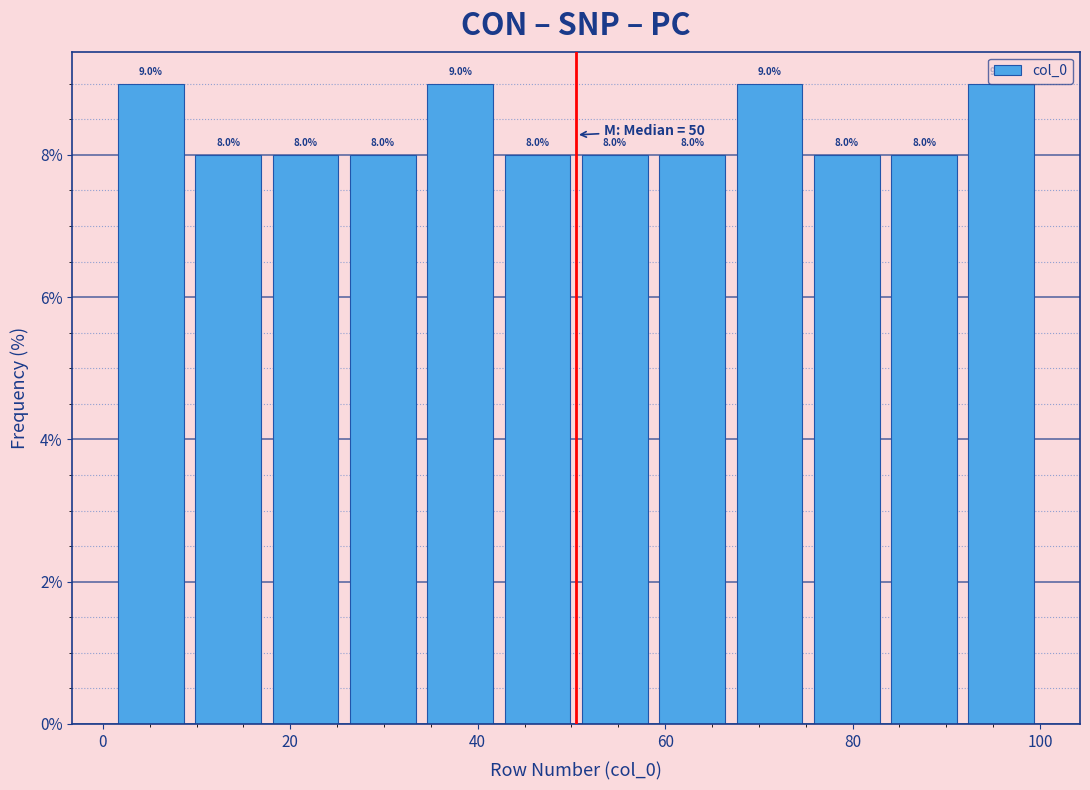

Reading left to right, transcribe this chart: for each bar, give the range it covers on the x-axis and its height. The bar edges are not printed on the chart, so give them approximately, as read against the axis.

2 to 10: 9.0
10 to 18: 8.0
18 to 26: 8.0
26 to 34: 8.0
34 to 42: 9.0
42 to 50: 8.0
50 to 58: 8.0
58 to 68: 8.0
68 to 76: 9.0
76 to 84: 8.0
84 to 92: 8.0
92 to 100: 9.0